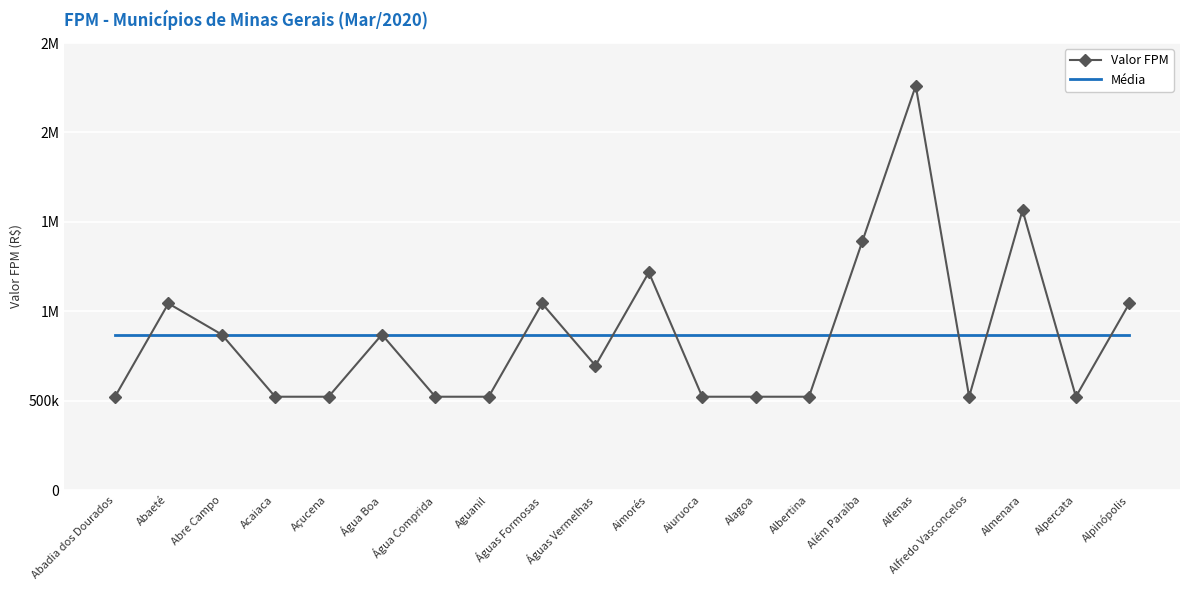

Which series ends up on top after the final intersection of Valor FPM and Média?

Valor FPM